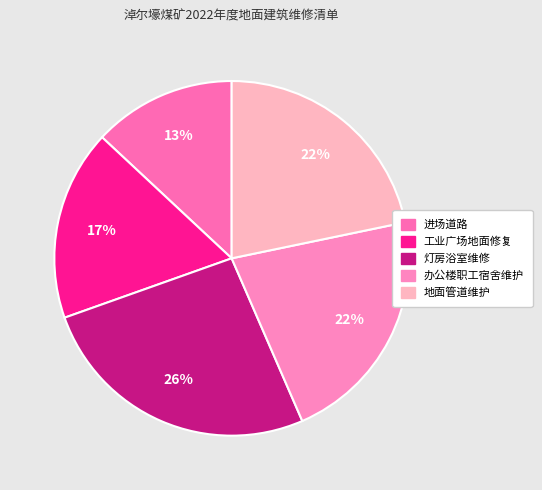

The 进场道路 slice represents 3% of the pie. True or false?

False